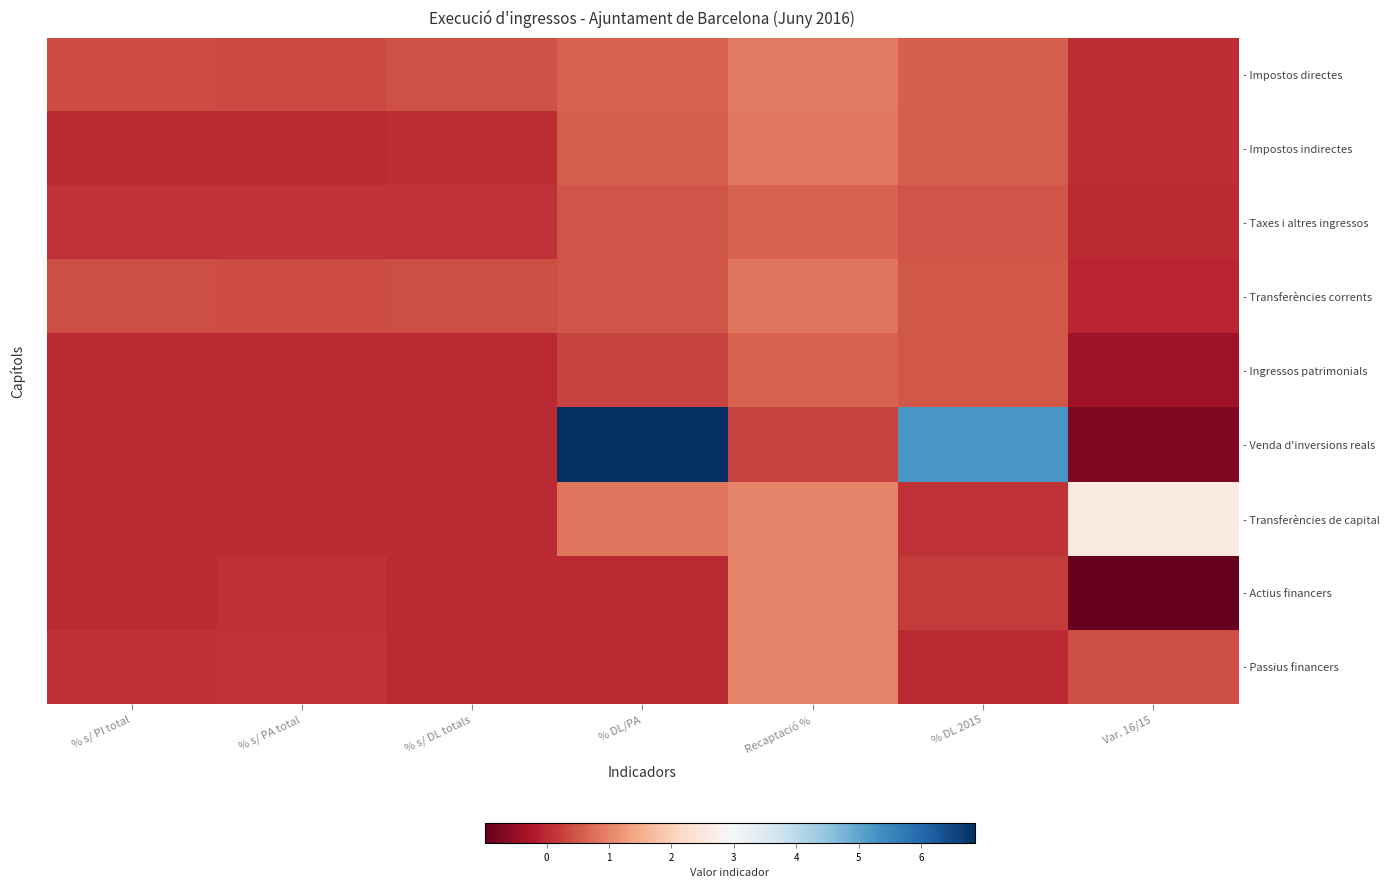

What value does the - Transferències corrents series have at % s/ PI total?

0.4